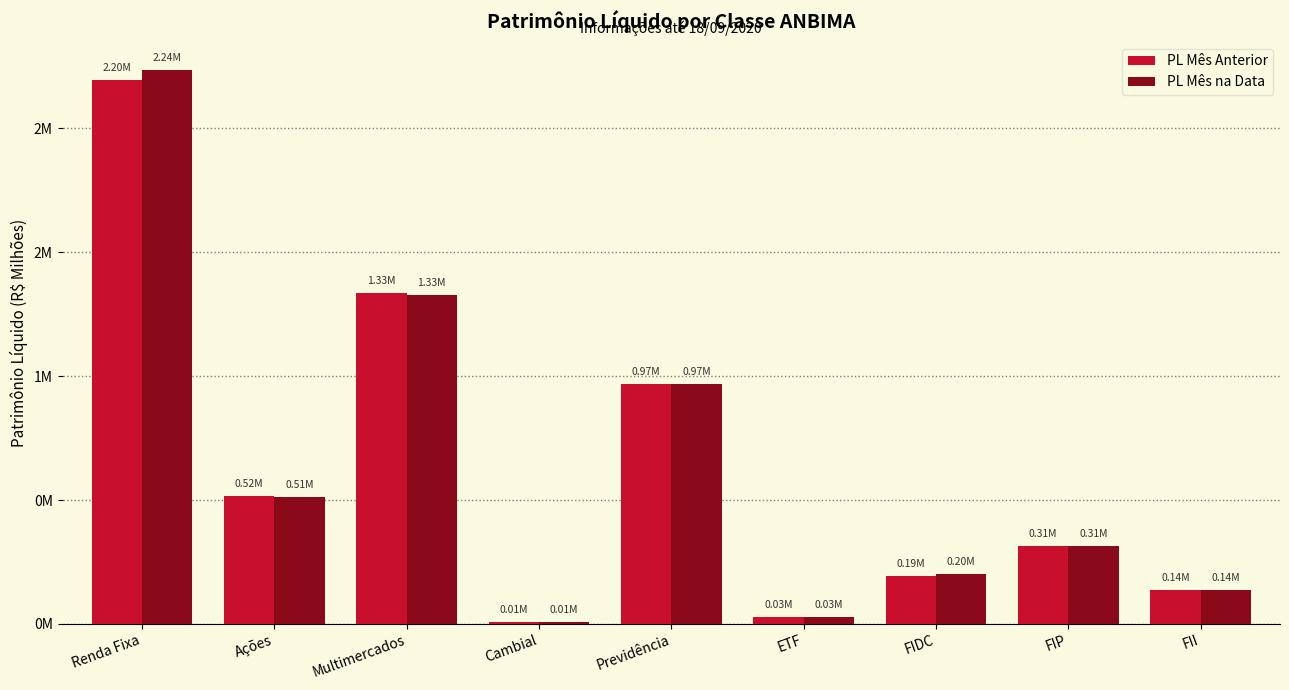

Which series changed the most between Cambial and FII?

PL Mês na Data